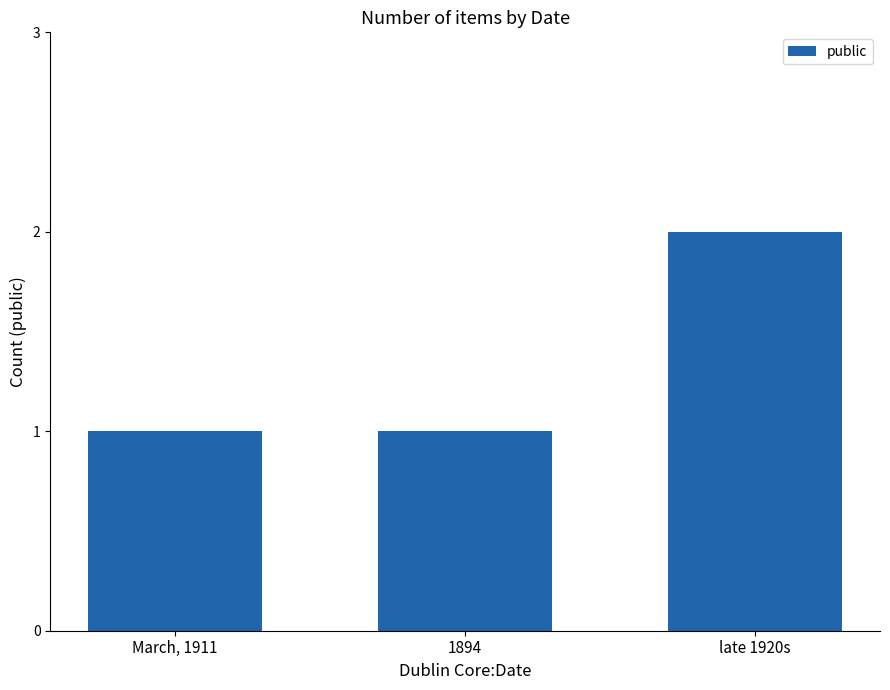

How many values are between 1 and 2?

3